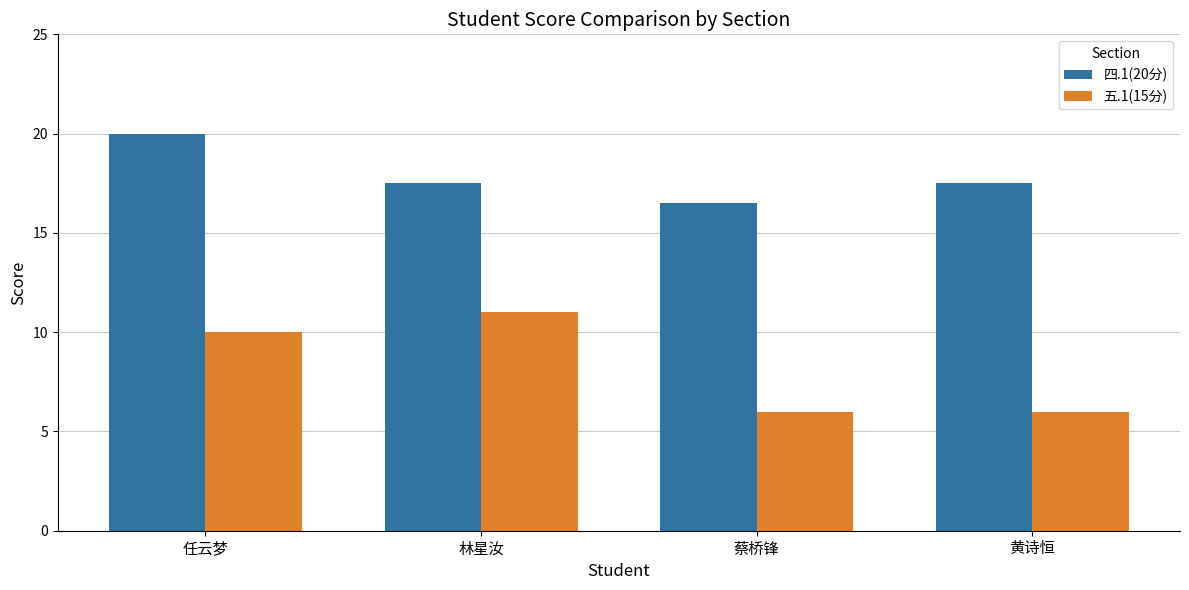

Reading left to right, what are all the values shown in this chart?

四.1(20分): 20.0	17.5	16.5	17.5
五.1(15分): 10.0	11.0	6.0	6.0